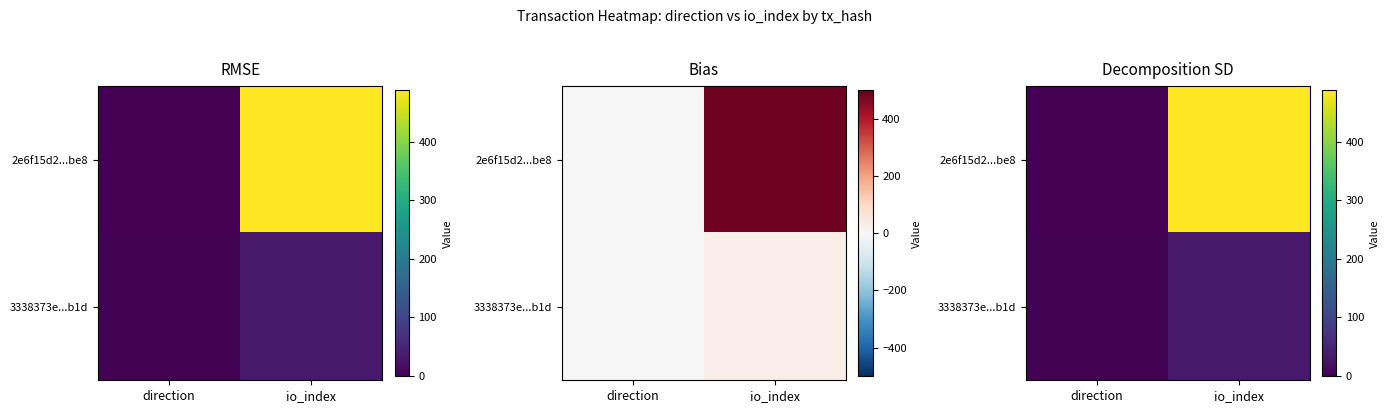

True or false: 2e6f15d2...be8 has a value of 324 at io_index.

False